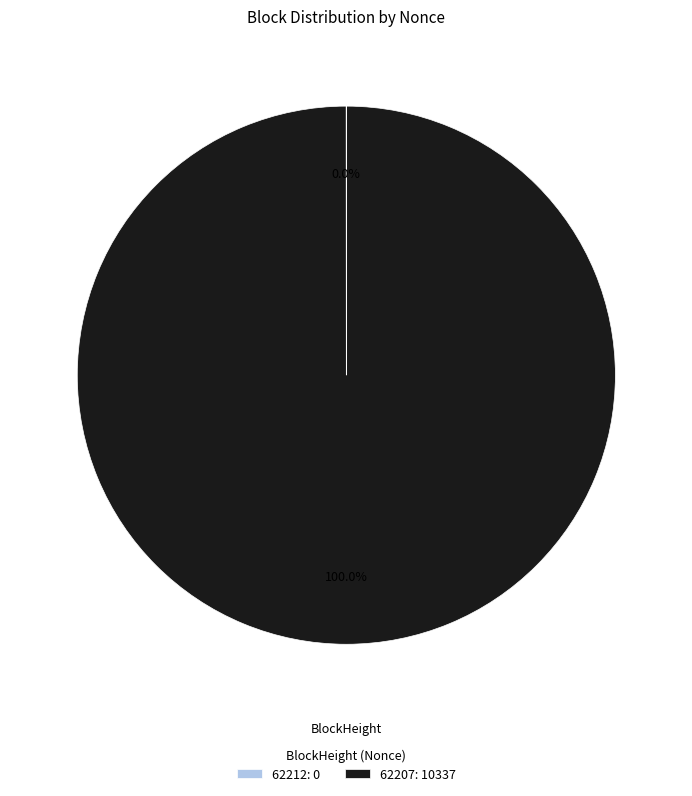

To the nearest percent, what is the difference between the largest and smallest slice percentages?

100%